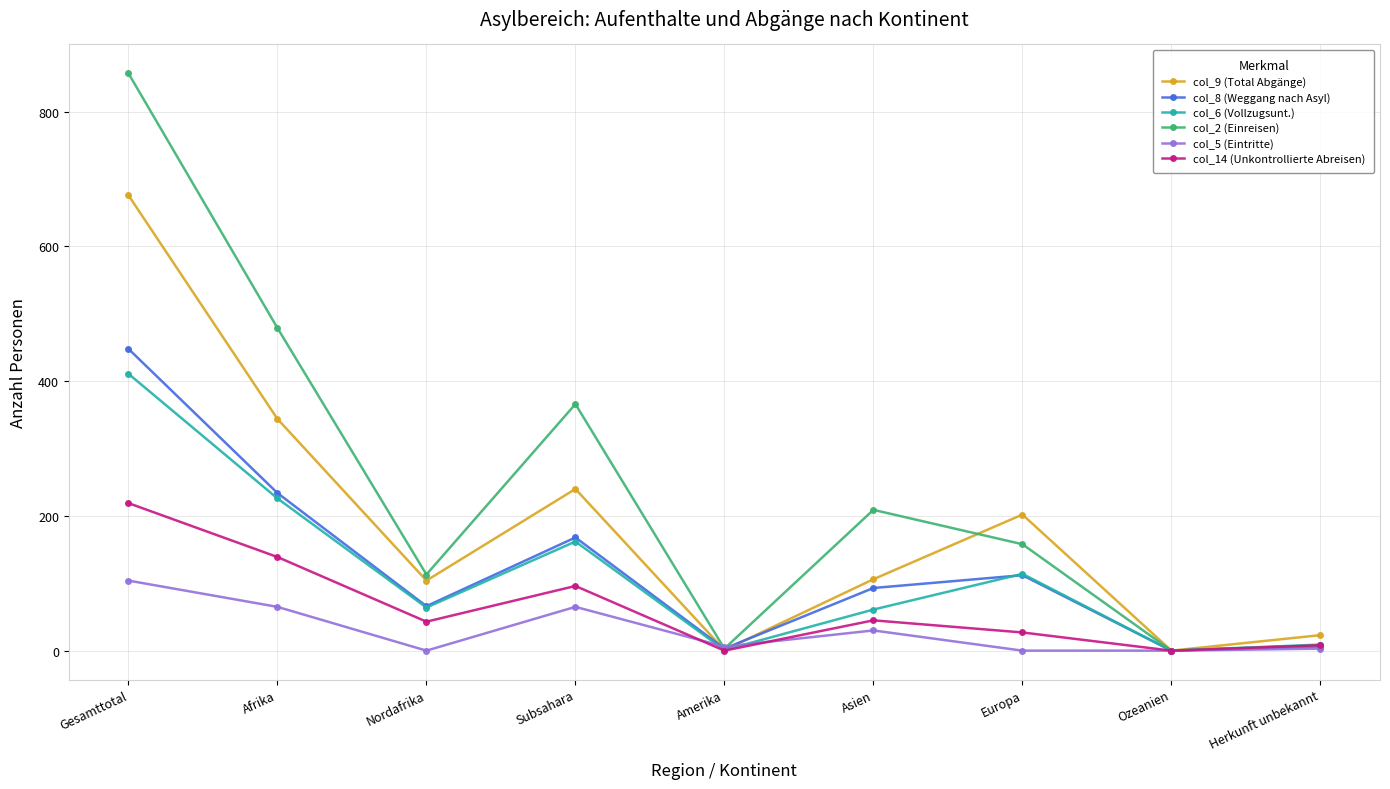

Does the chart display data point markers on the line(s)?

Yes